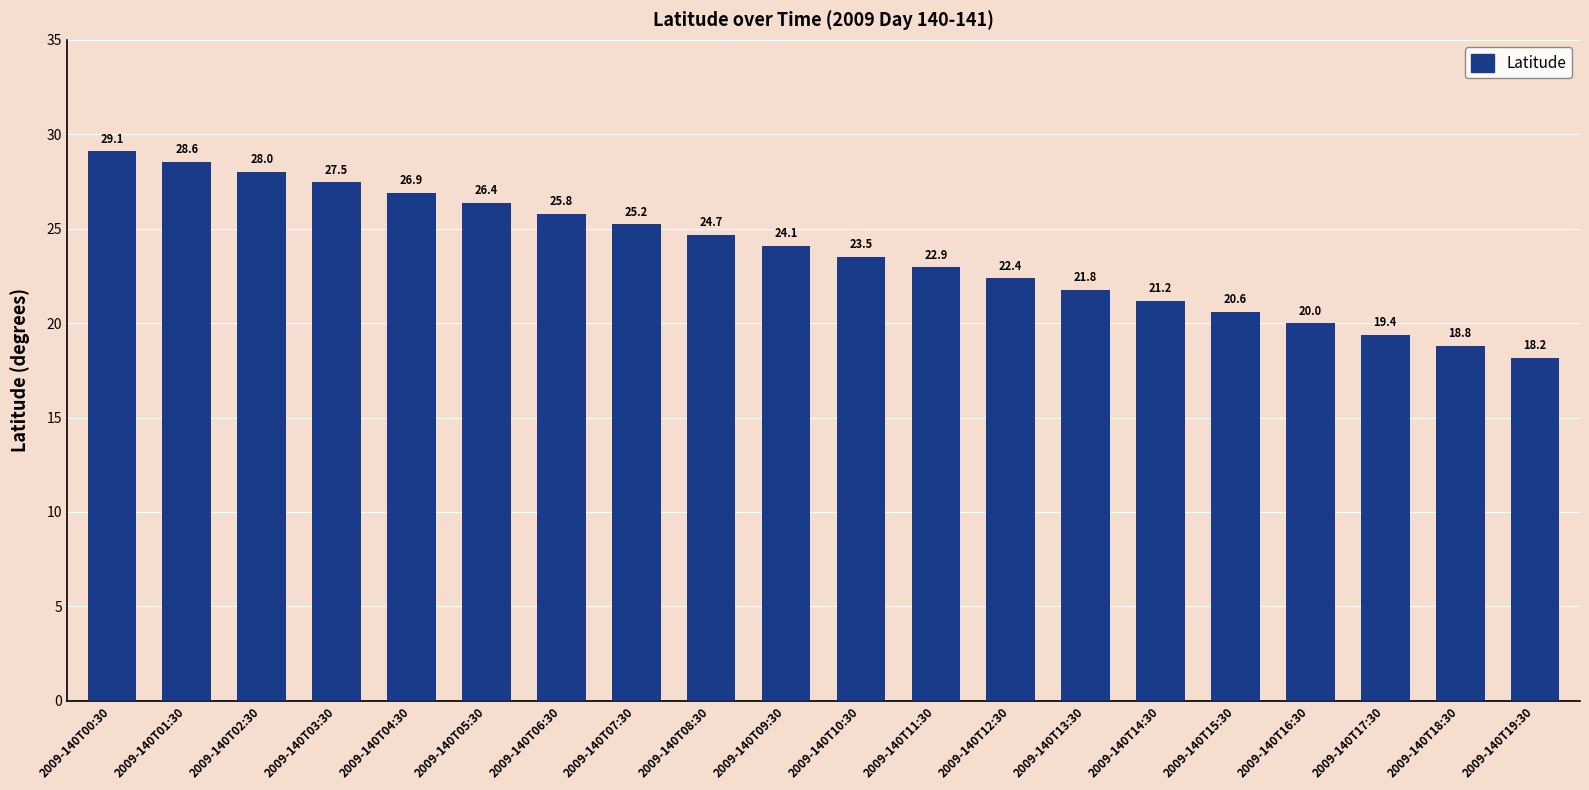

What is the label of the 6th bar from the right?

2009-140T14:30